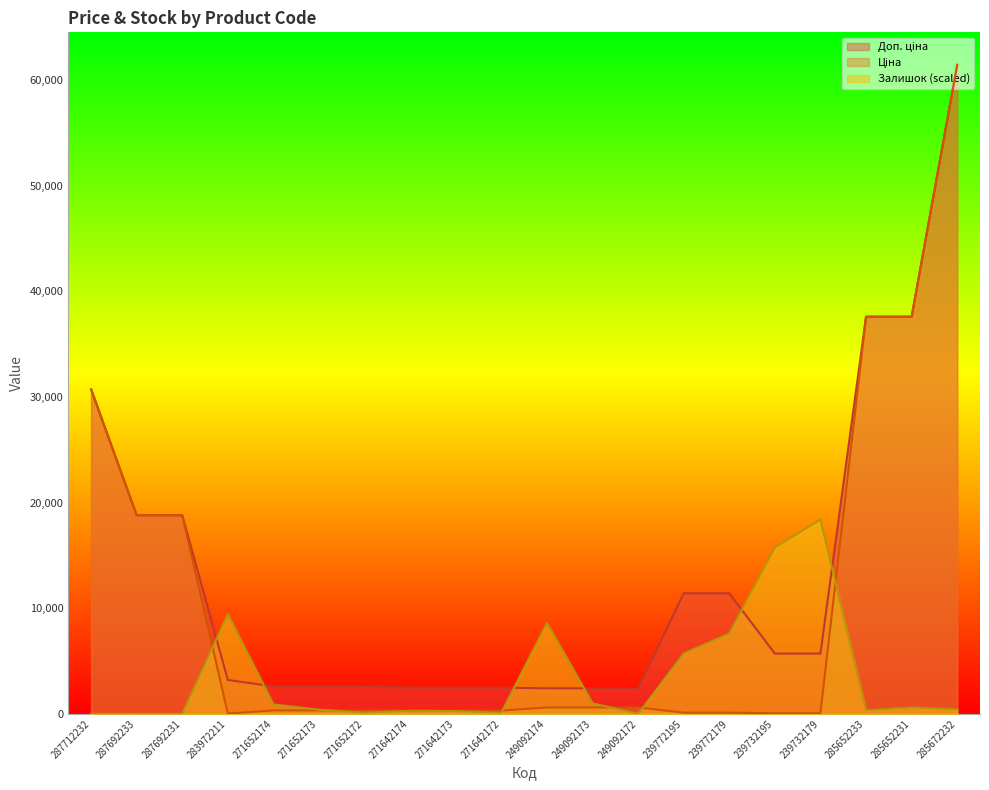

What is the difference between the second highest and minimum values in the Доп. ціна series?

35178.8